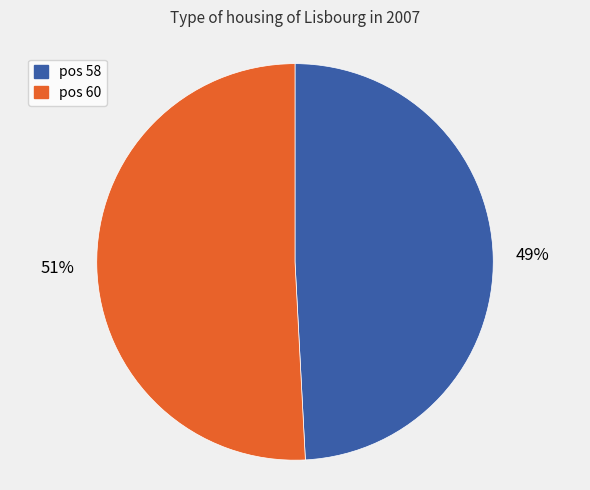

Is there a majority slice in this chart?

Yes